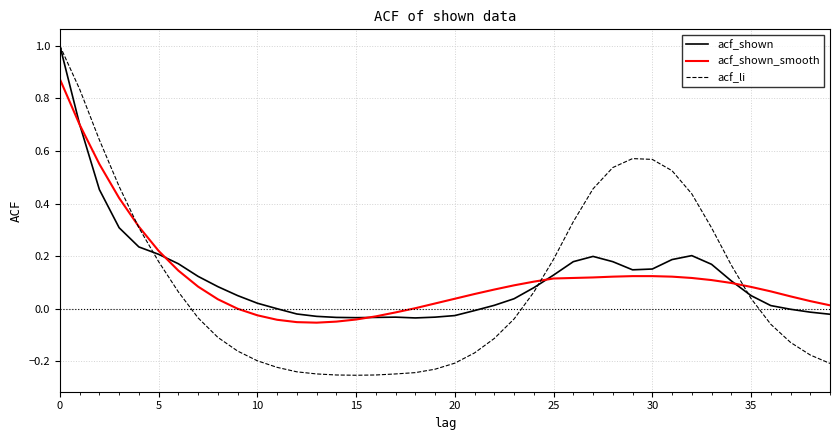

Which series has the widest spread of values?

acf_li